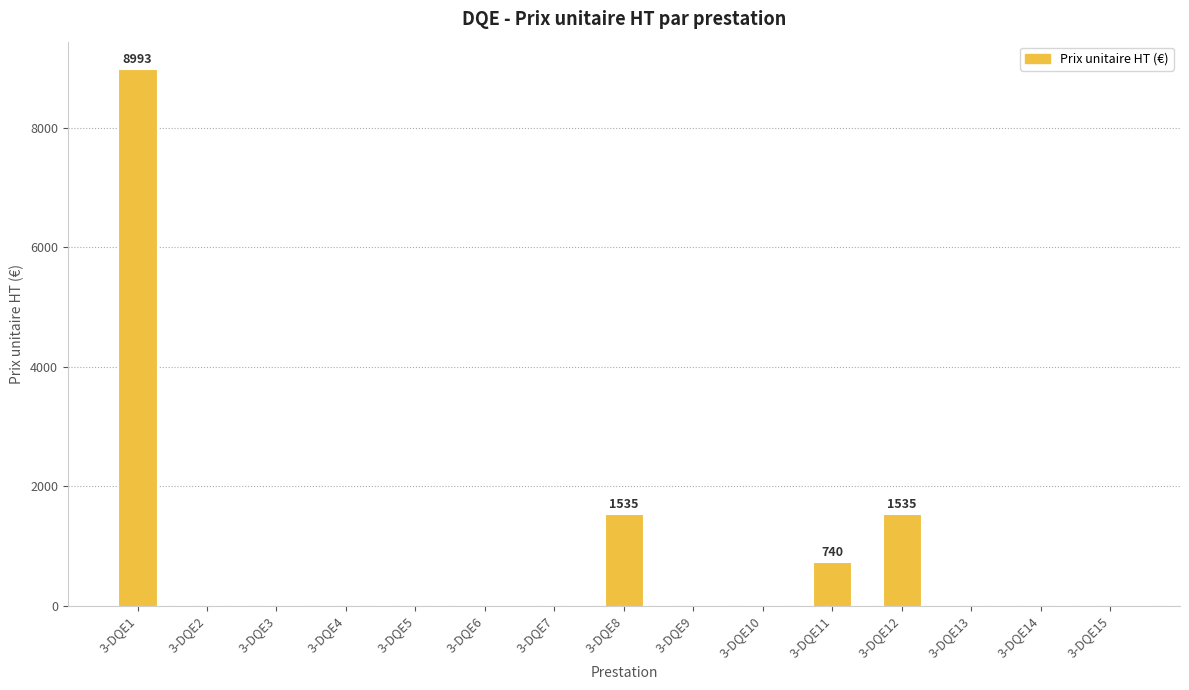

What is the sum of all values?

12803